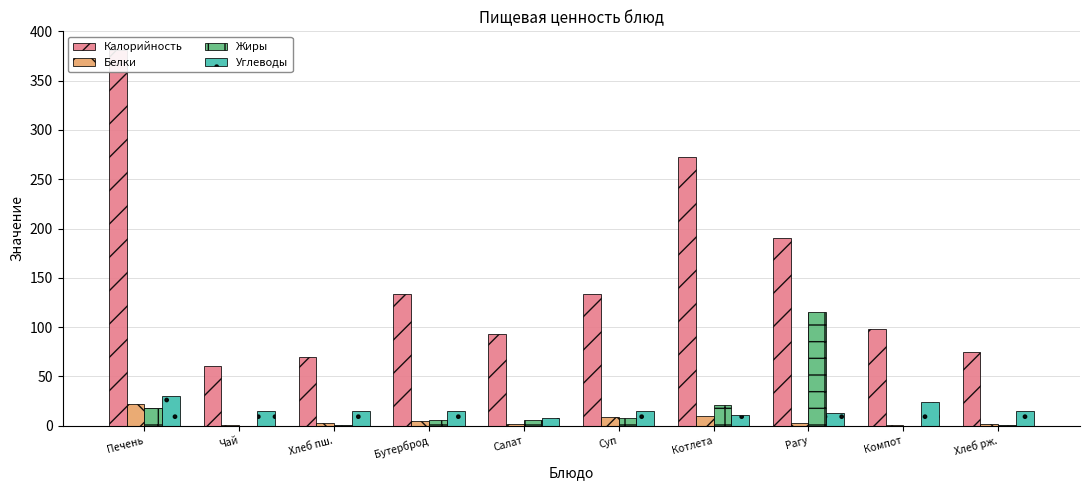

What is the difference between the maximum and minimum values in the Жиры series?

114.9